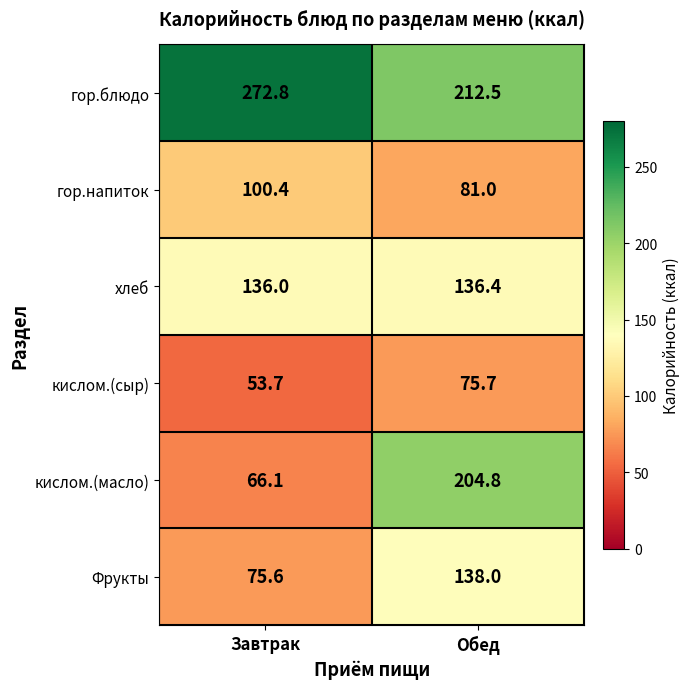

What is the sum of all кислом.(масло) values?

270.9